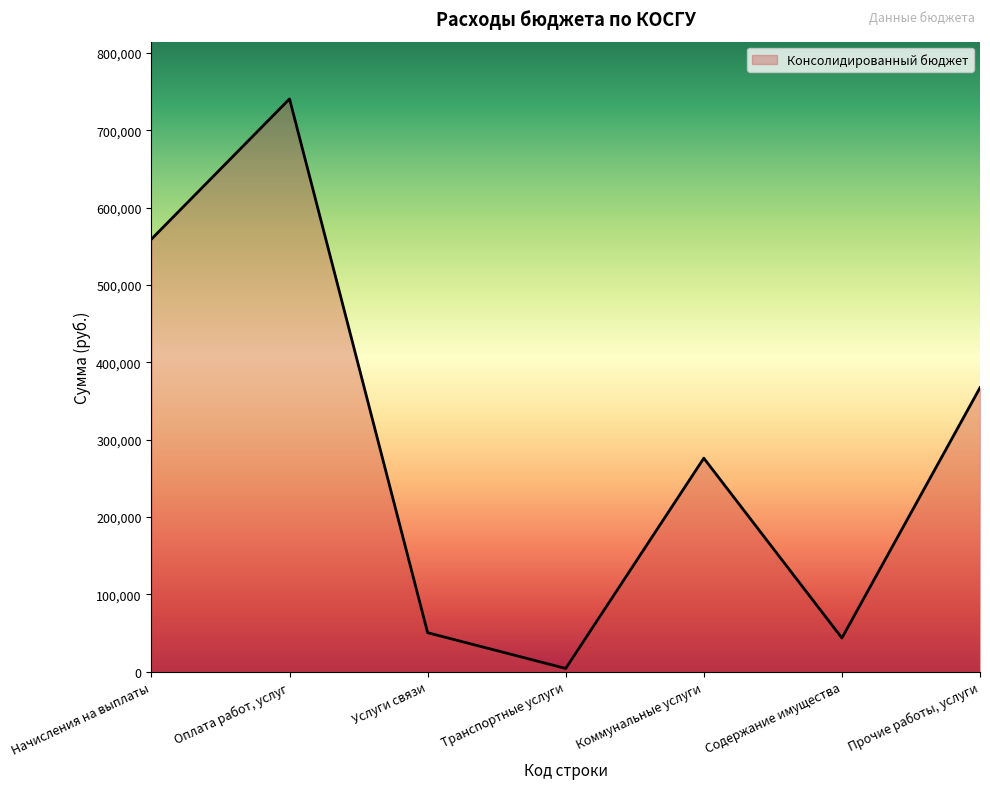

What is the smallest value displayed?

4000.0